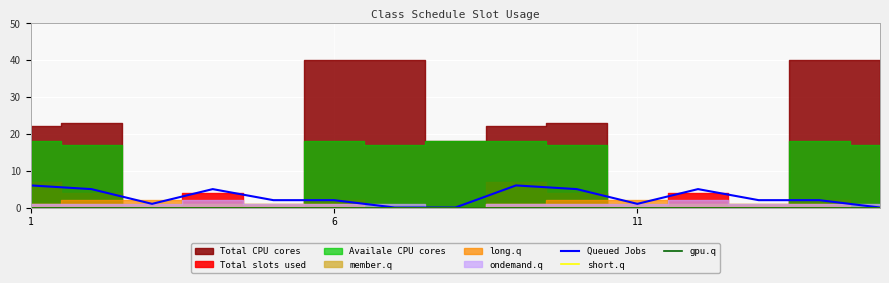

Which has a higher value, 11 or 8?

8